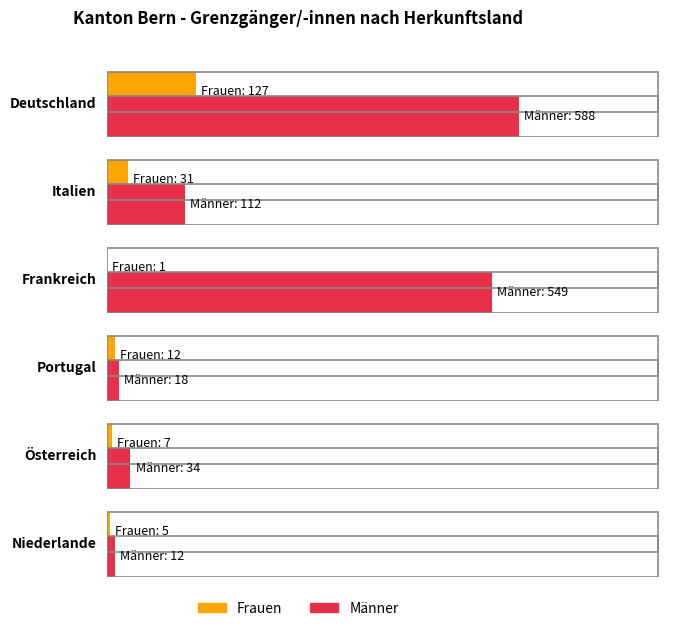

At which label does Männer first exceed 112?

Deutschland